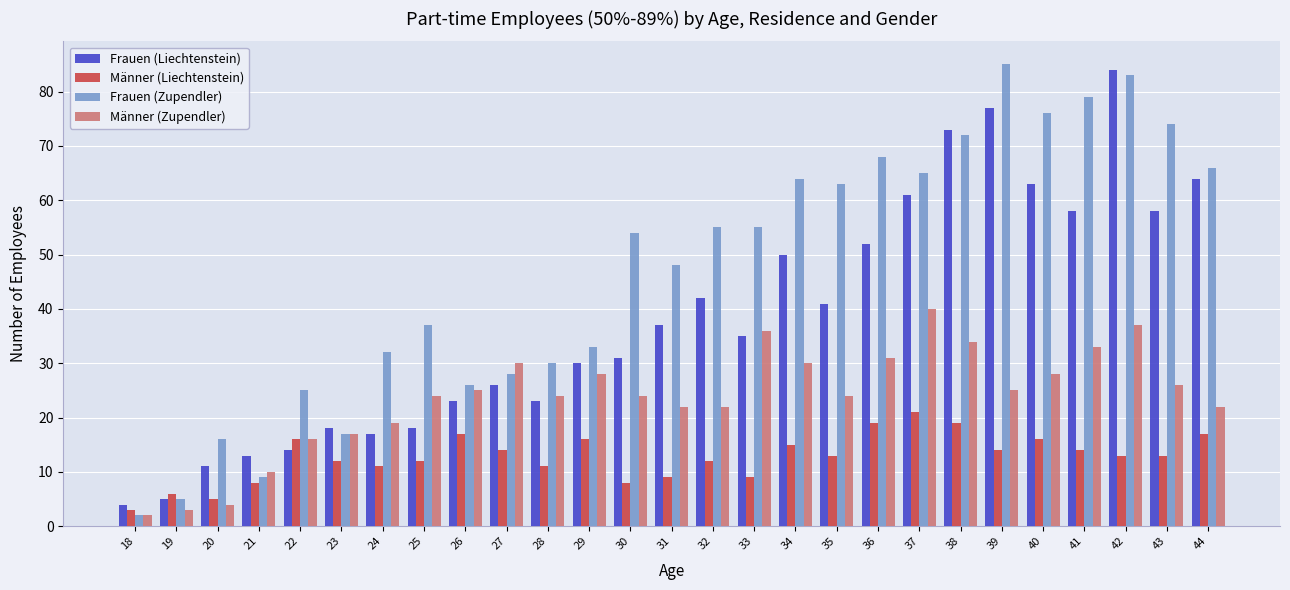

What is the smallest value displayed?

2